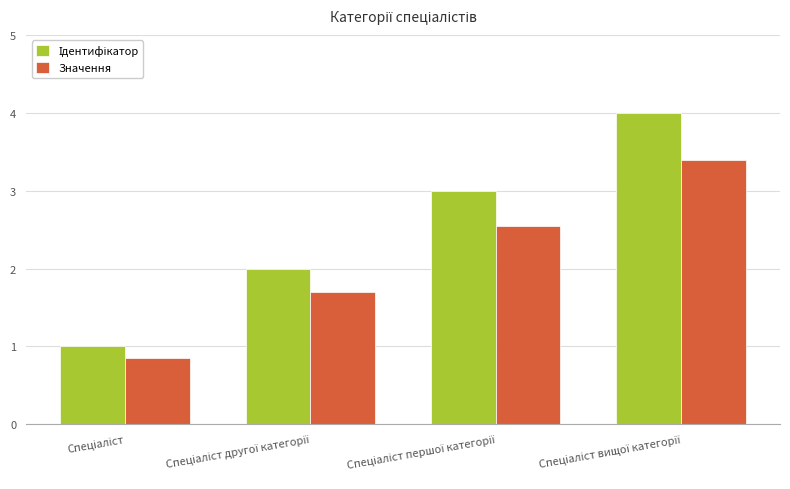

How many distinct data groups are displayed?

2